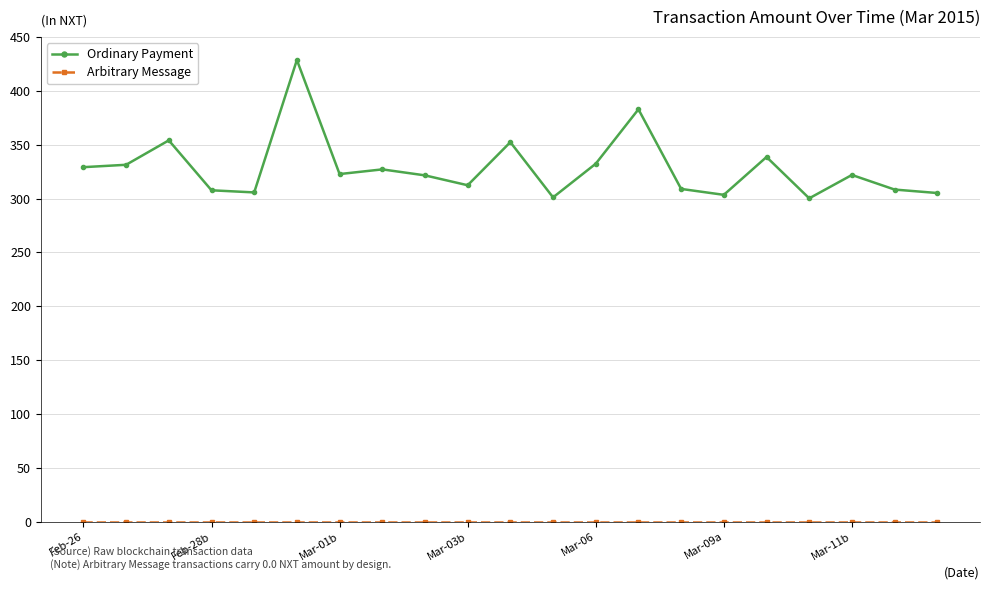

True or false: Ordinary Payment has more than 1 interior local peaks.

True